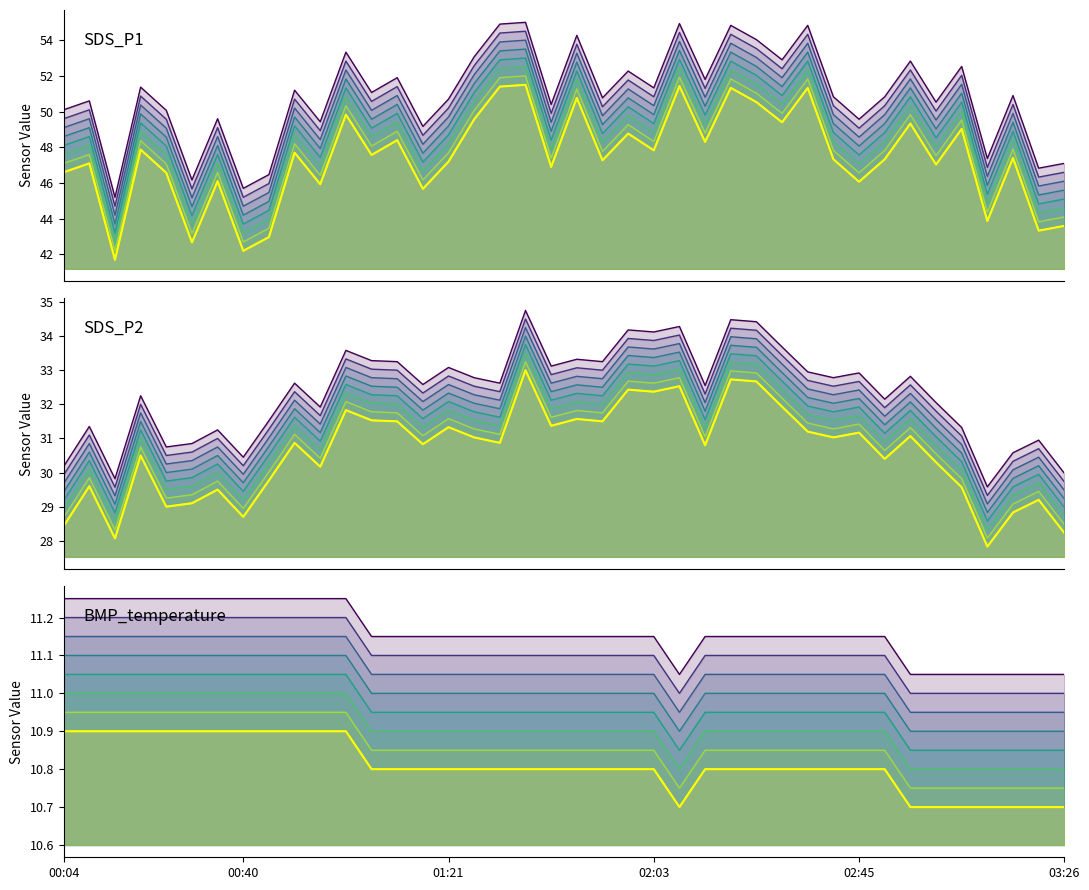

Reading left to right, list all the values displayed in this chart.

SDS_P1: 00:04=50.1	00:09=50.6	00:14=45.2	00:19=51.4	00:24=50.1	00:30=46.2	00:35=49.6	00:40=45.7	00:45=46.5	00:50=51.2	00:55=49.4	01:00=53.3	01:05=51.1	01:10=51.9	01:15=49.2	01:21=50.7	01:26=53.1	01:31=54.9	01:36=55.0	01:41=50.4	01:47=54.3	01:52=50.8	01:57=52.3	02:03=51.3	02:09=54.9	02:14=51.8	02:19=54.8	02:24=54.0	02:29=52.9	02:35=54.8	02:40=50.8	02:45=49.6	02:50=50.8	02:55=52.8	03:01=50.5	03:06=52.5	03:11=47.4	03:16=50.9	03:21=46.8	03:26=47.1
SDS_P2: 00:04=30.2	00:09=31.4	00:14=29.8	00:19=32.2	00:24=30.8	00:30=30.9	00:35=31.2	00:40=30.4	00:45=31.5	00:50=32.6	00:55=31.9	01:00=33.6	01:05=33.3	01:10=33.2	01:15=32.6	01:21=33.1	01:26=32.8	01:31=32.6	01:36=34.8	01:41=33.1	01:47=33.3	01:52=33.2	01:57=34.2	02:03=34.1	02:09=34.3	02:14=32.5	02:19=34.5	02:24=34.4	02:29=33.7	02:35=33.0	02:40=32.8	02:45=32.9	02:50=32.1	02:55=32.8	03:01=32.0	03:06=31.3	03:11=29.6	03:16=30.6	03:21=30.9	03:26=30.0
BMP_temperature: 00:04=11.2	00:09=11.2	00:14=11.2	00:19=11.2	00:24=11.2	00:30=11.2	00:35=11.2	00:40=11.2	00:45=11.2	00:50=11.2	00:55=11.2	01:00=11.2	01:05=11.2	01:10=11.2	01:15=11.2	01:21=11.2	01:26=11.2	01:31=11.2	01:36=11.2	01:41=11.2	01:47=11.2	01:52=11.2	01:57=11.2	02:03=11.2	02:09=11.0	02:14=11.2	02:19=11.2	02:24=11.2	02:29=11.2	02:35=11.2	02:40=11.2	02:45=11.2	02:50=11.2	02:55=11.0	03:01=11.0	03:06=11.0	03:11=11.0	03:16=11.0	03:21=11.0	03:26=11.0